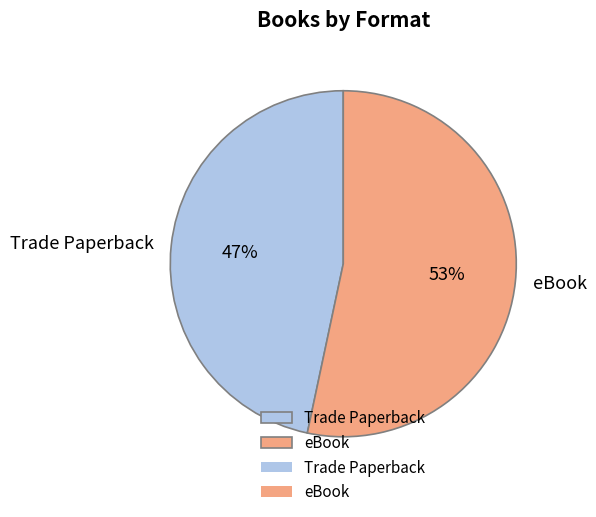

The Trade Paperback slice represents 59% of the pie. True or false?

False